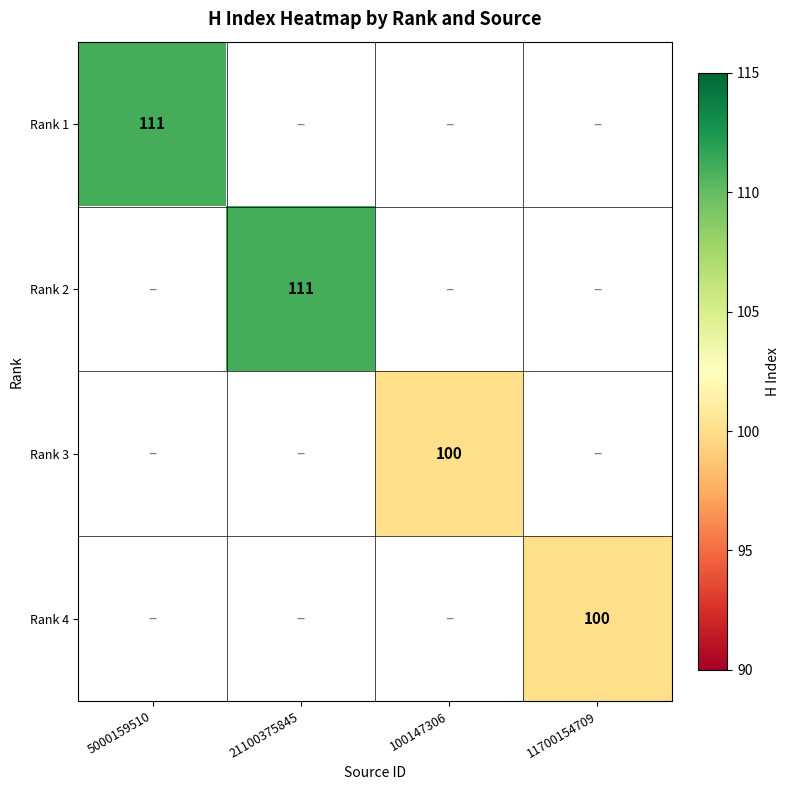

Is the value of Rank 1 at 21100375845 greater than the value of Rank 3 at 21100375845?

No